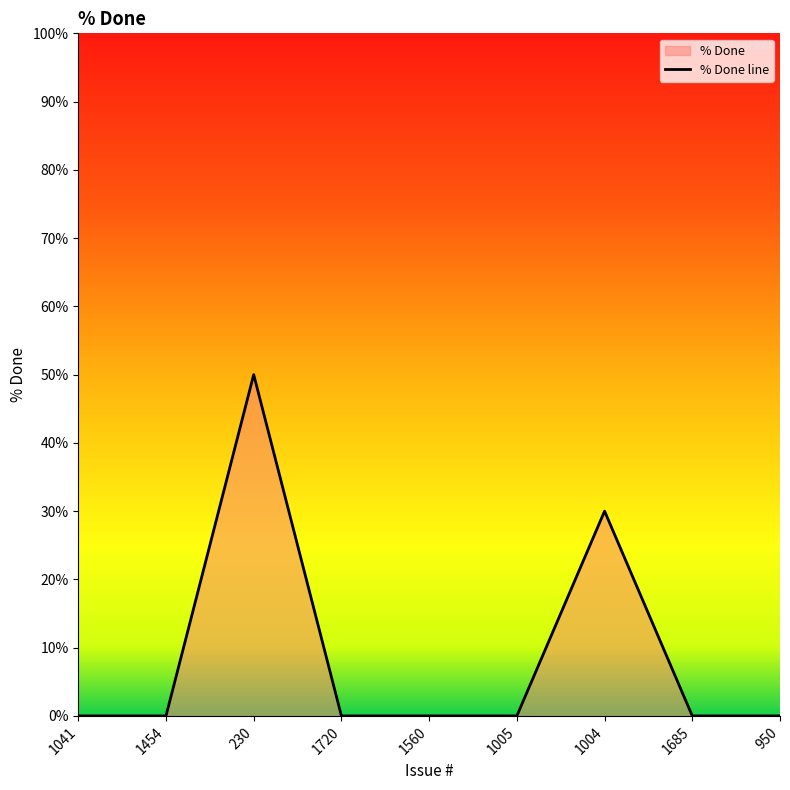

Does the chart display data point markers on the line(s)?

No